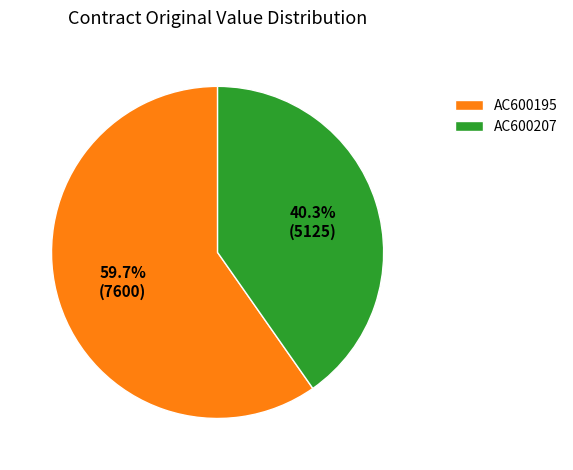

How many segments does this pie chart have?

2